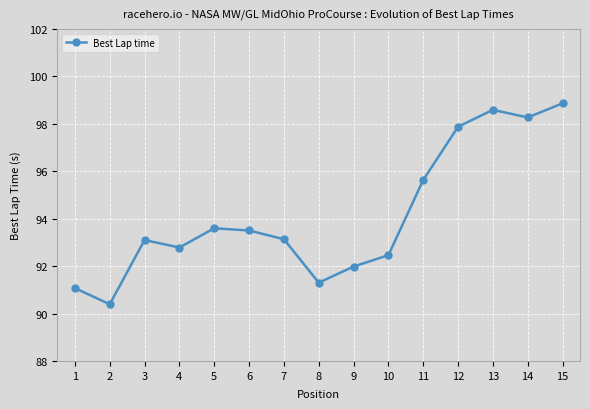

Reading left to right, extract all data points from this chart.

91.1	90.4	93.1	92.8	93.6	93.5	93.1	91.3	92.0	92.5	95.6	97.9	98.6	98.3	98.9